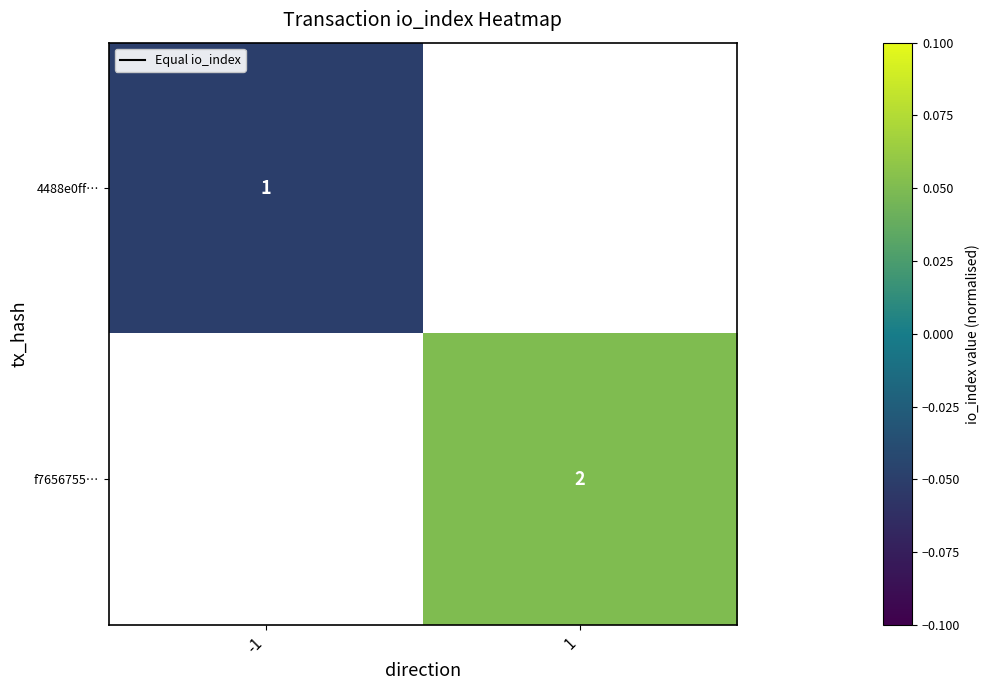

Is the value of f7656755… at 1 greater than the value of 4488e0ff… at -1?

Yes